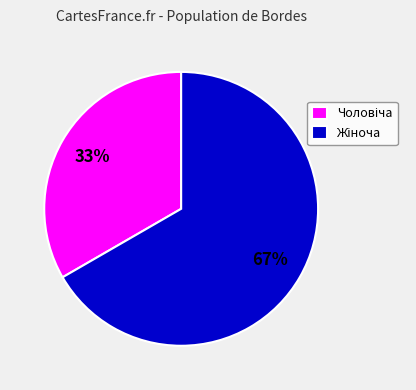

Is there a majority slice in this chart?

Yes